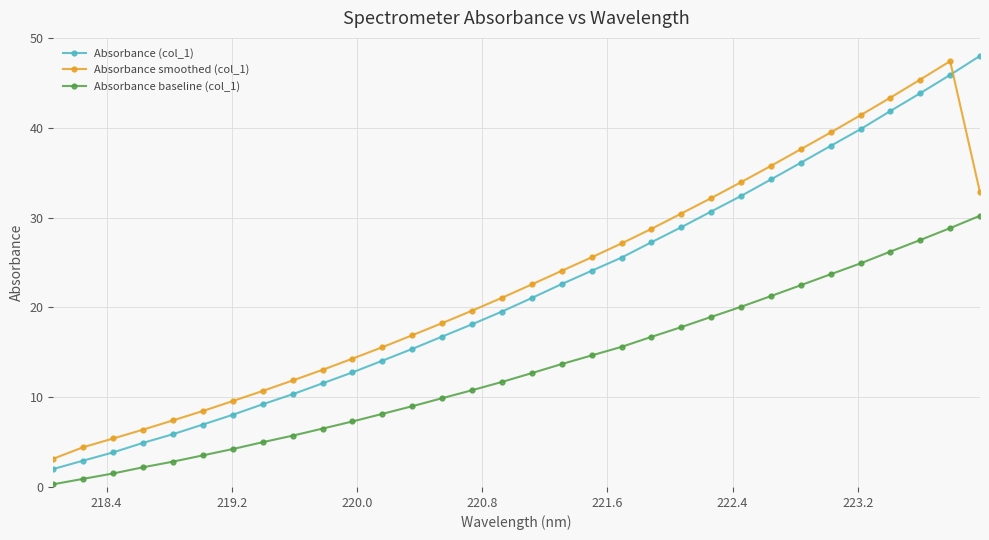

Reading left to right, list all the values displayed in this chart.

Absorbance (col_1): 2.0	2.9	3.9	4.9	5.9	7.0	8.0	9.2	10.3	11.5	12.8	14.1	15.4	16.7	18.1	19.5	21.0	22.6	24.1	25.5	27.3	28.9	30.7	32.4	34.2	36.1	38.0	39.8	41.9	43.8	45.9	48.0
Absorbance smoothed (col_1): 3.1	4.4	5.4	6.4	7.4	8.5	9.6	10.7	11.9	13.0	14.3	15.6	16.9	18.2	19.6	21.1	22.6	24.1	25.6	27.1	28.7	30.4	32.2	33.9	35.7	37.6	39.5	41.4	43.3	45.4	47.4	32.8
Absorbance baseline (col_1): 0.3	0.9	1.5	2.2	2.8	3.5	4.2	5.0	5.7	6.5	7.3	8.1	9.0	9.9	10.8	11.7	12.7	13.7	14.6	15.6	16.7	17.8	18.9	20.1	21.3	22.5	23.7	24.9	26.2	27.5	28.8	30.2